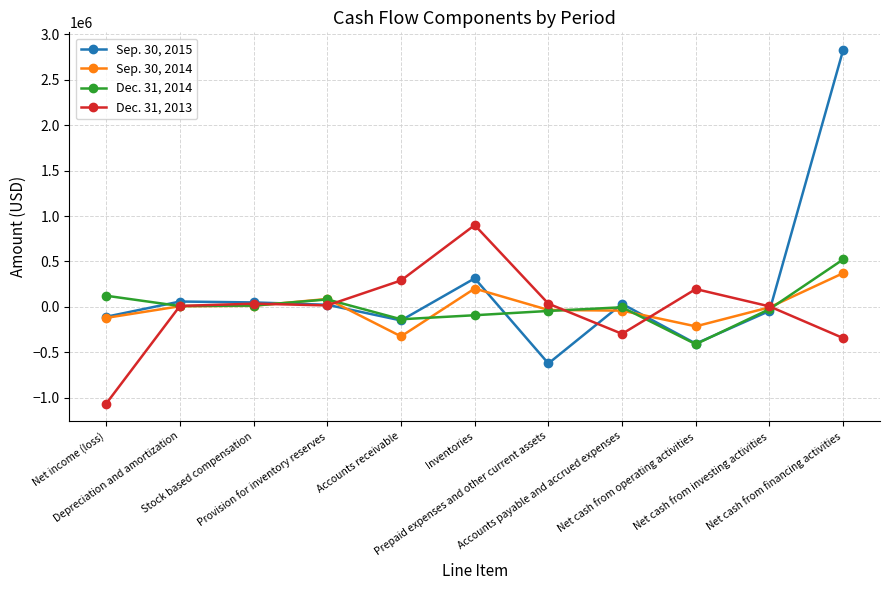

What is the value of the Dec. 31, 2013 point at the 10th from the left?

5226